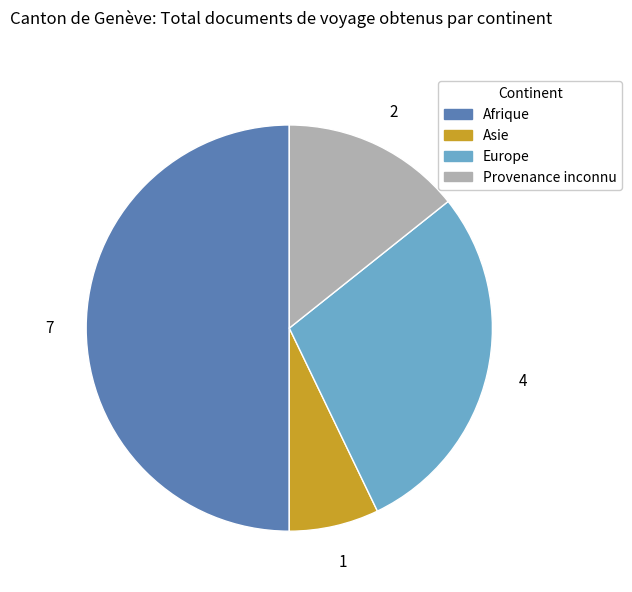

Which slice is the smallest?

Asie